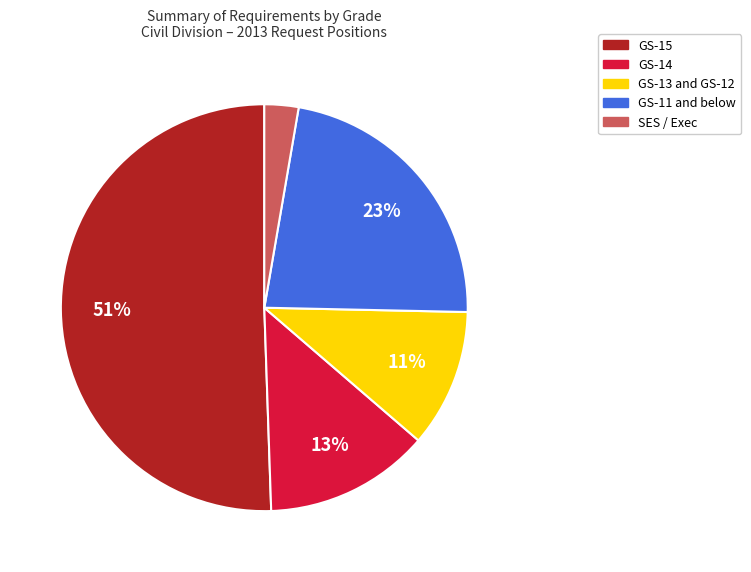

To the nearest percent, what is the average slice percentage?

20%